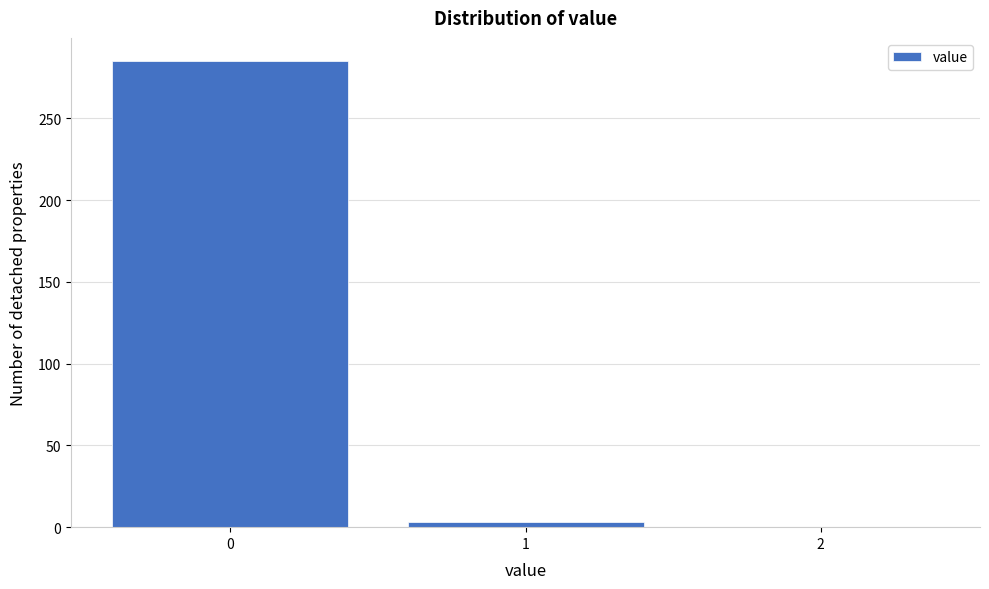

Reading left to right, extract all data points from this chart.

0=285	1=3	2=0